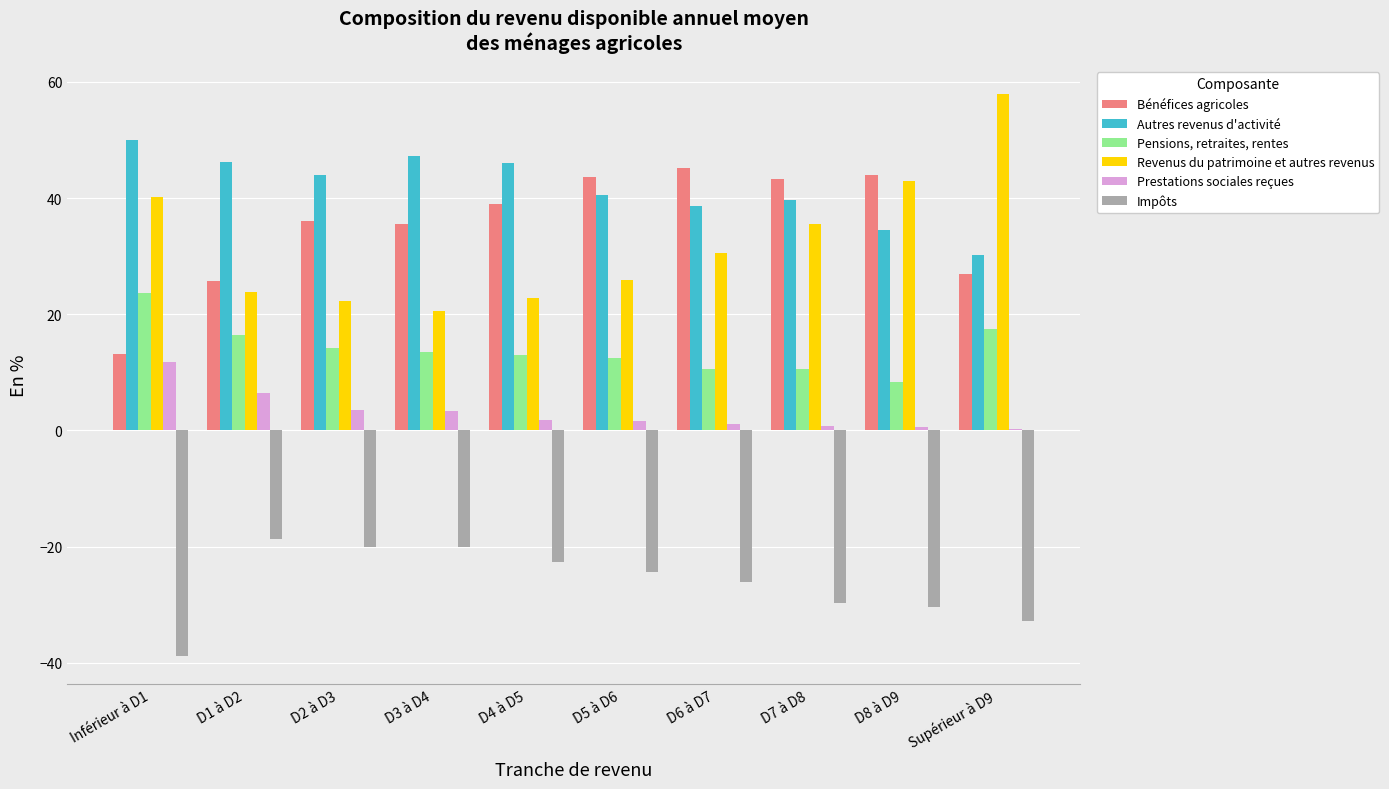

What is the highest value of the Pensions, retraites, rentes series?

23.7